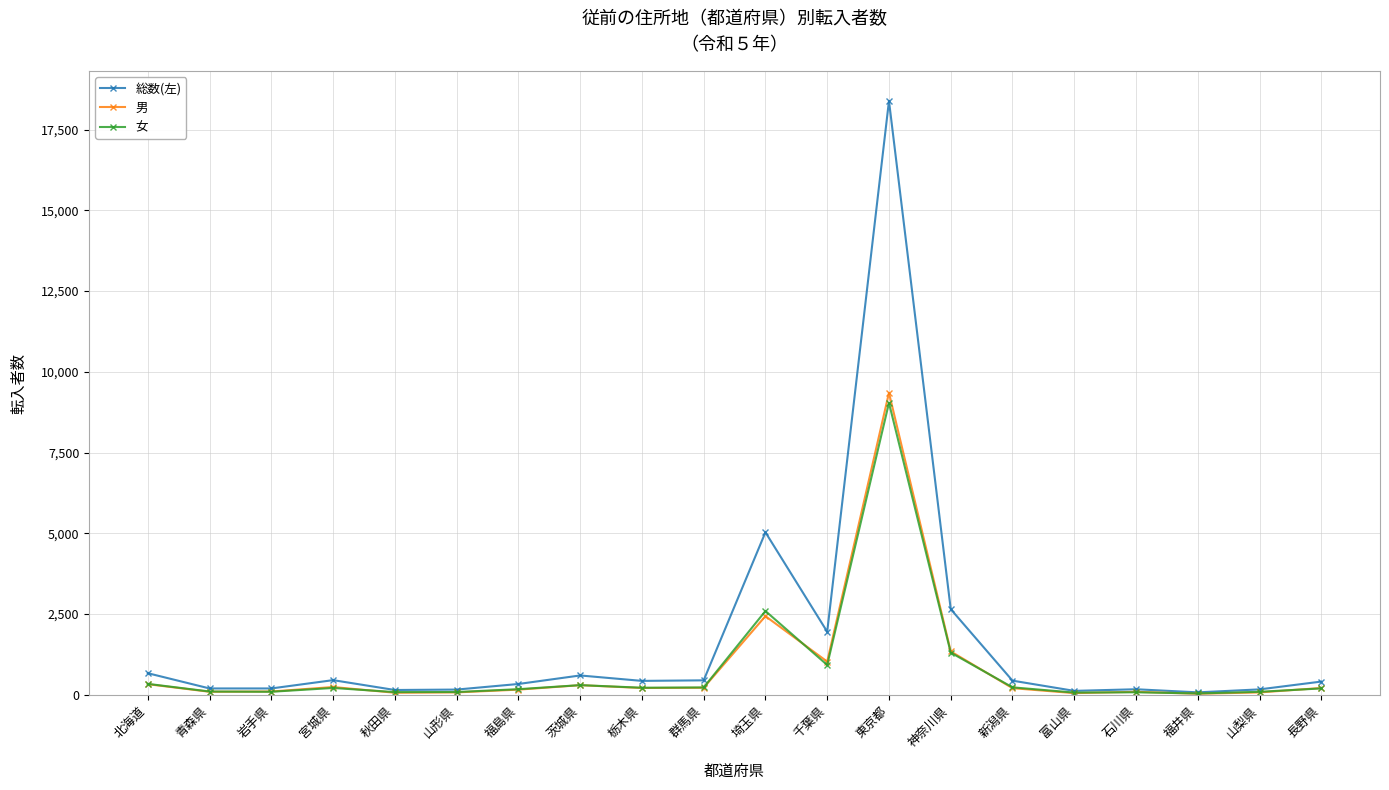

What is the difference between the maximum and minimum values in the 男 series?

9318